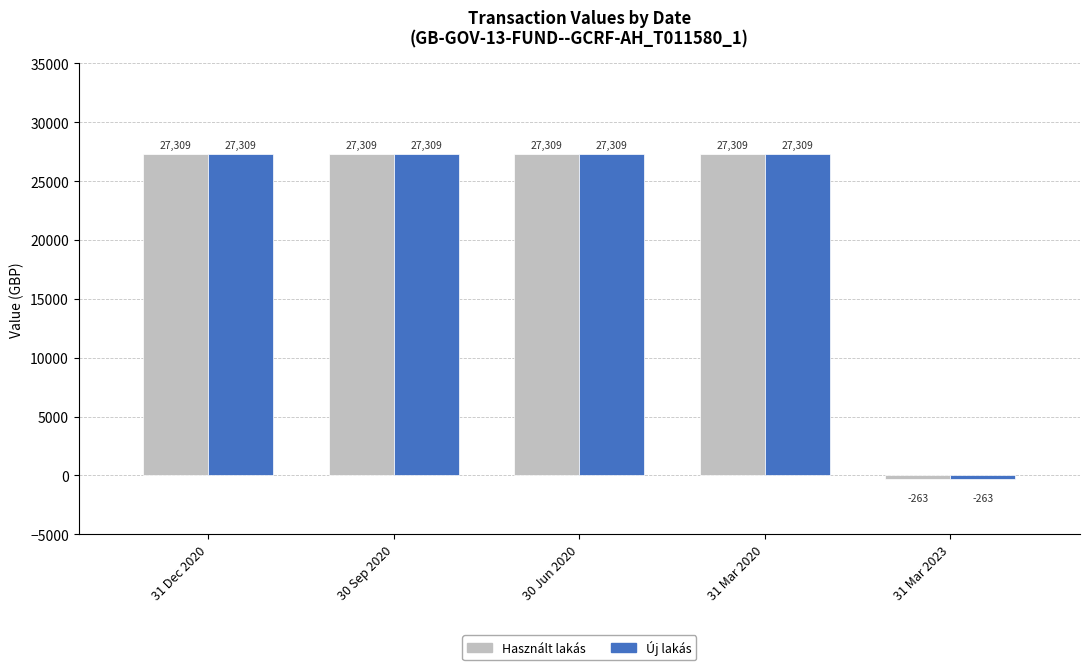

What are all the series names shown in the legend?

Használt lakás, Új lakás